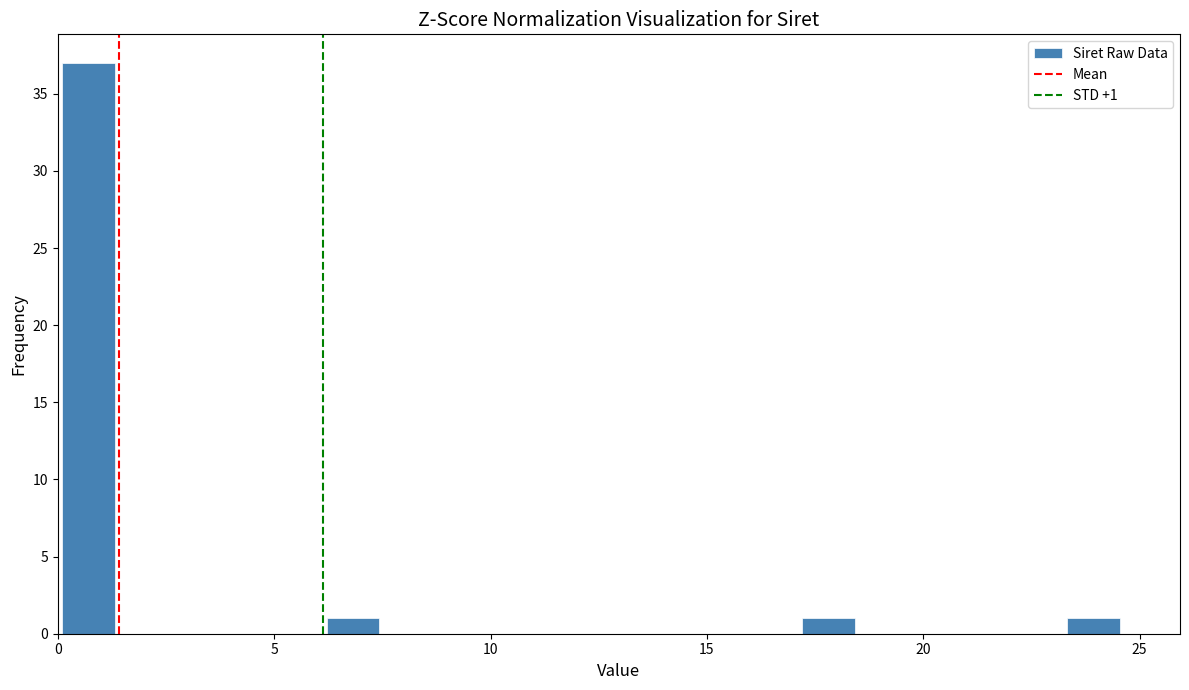

Around what value on the x-axis is the tallest bar? Give the approximate position of its centre, as read against the axis.

0.5